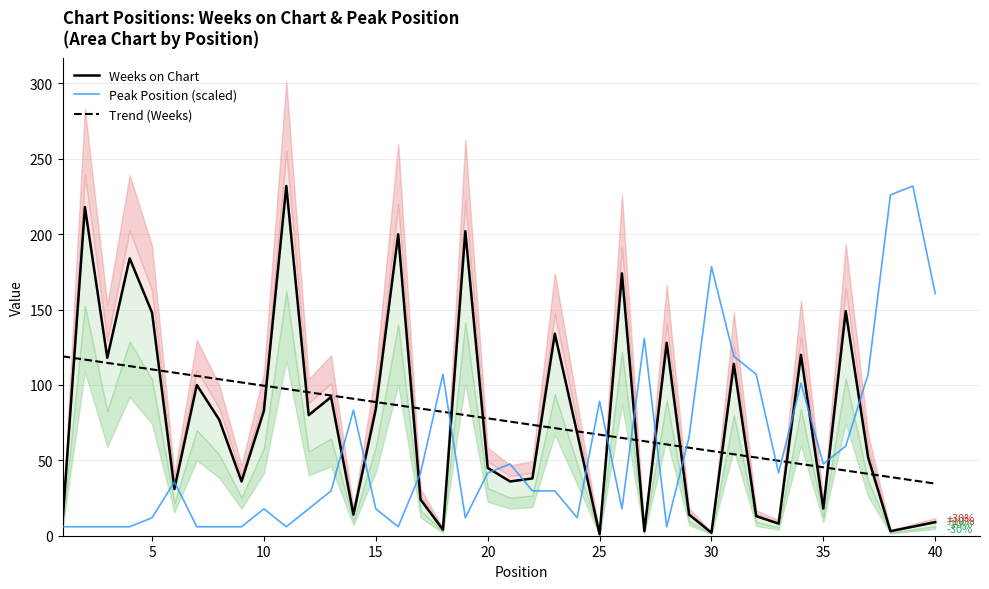

How many lines are shown in the chart?

3